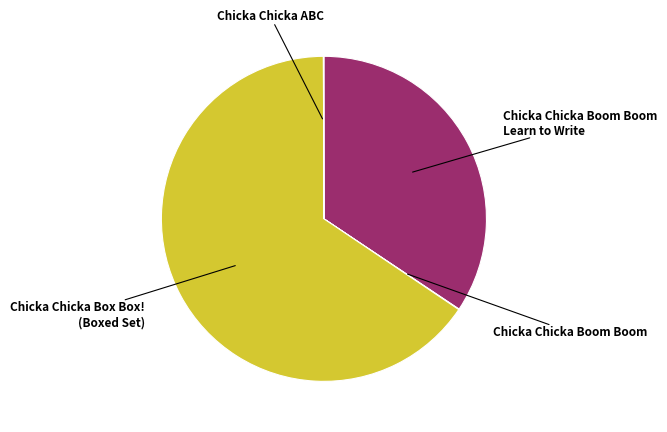

Is there a majority slice in this chart?

Yes